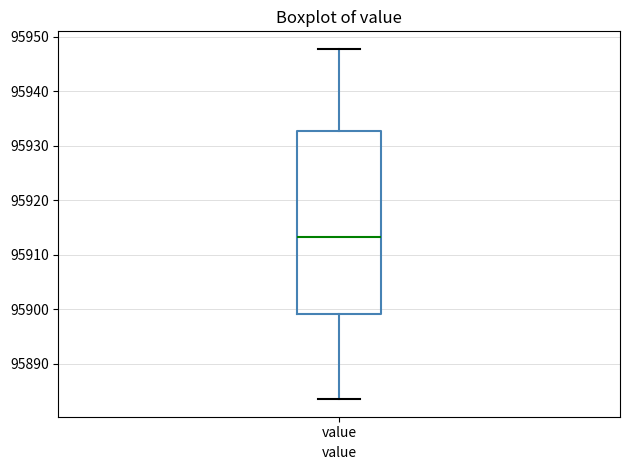

Read this box plot against the y-axis: the position of the median line, the range covered by the box, and the ends of both whiskers. The values are not printed on the chart, so give them approximately, as read against the axis.

median 95913, box 95899 to 95933, whiskers 95883 to 95948